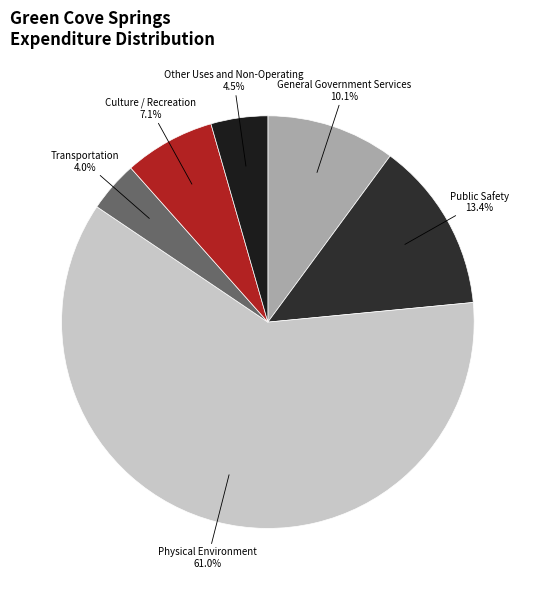

True or false: Culture / Recreation accounts for 15% of the total.

False